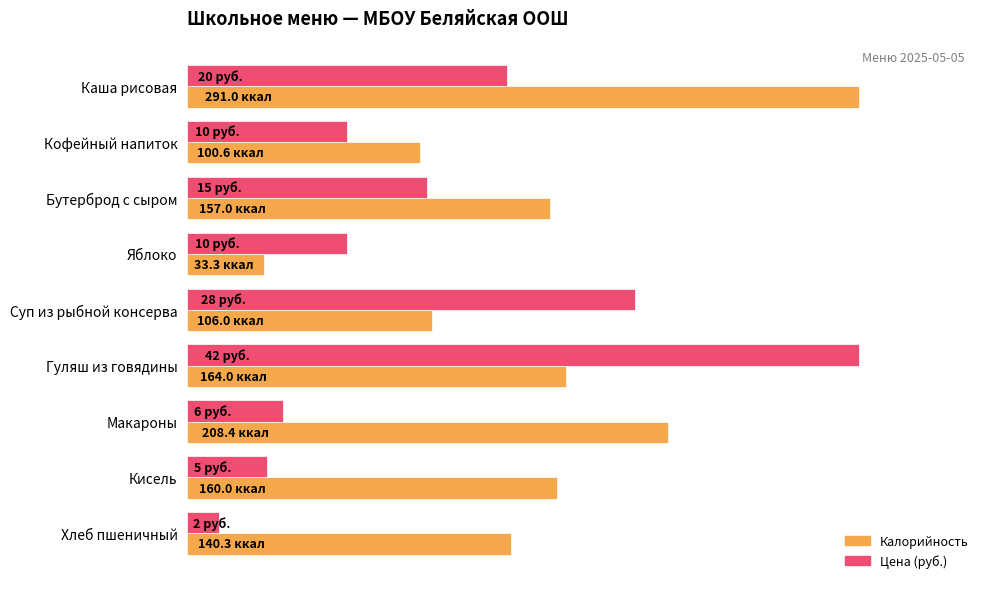

Which label corresponds to the smallest value in the chart?

Хлеб пшеничный